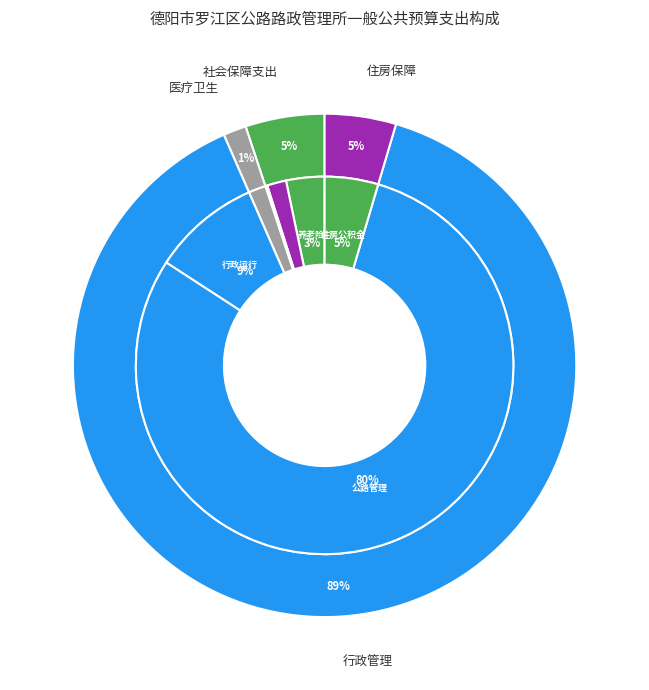

Is the sum of 机关事业单位职业年金缴费支出 and 住房公积金 greater than half?

No